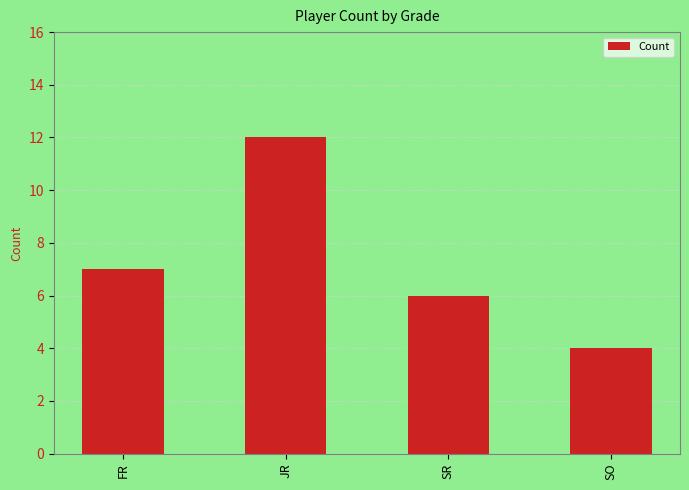

What is the difference between the maximum and minimum values?

8